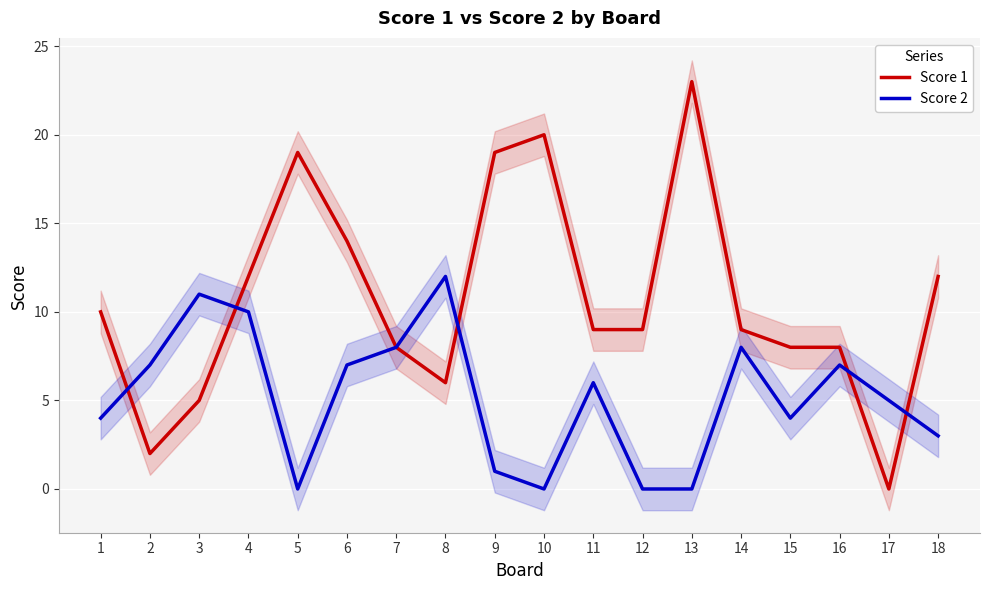

Rank the categories by Score 2 value from lowest to highest.

5, 10, 12, 13, 9, 18, 1, 15, 17, 11, 2, 6, 16, 7, 14, 4, 3, 8